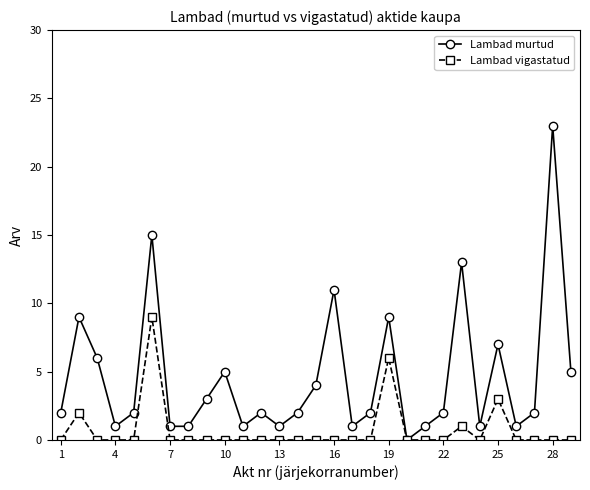

Reading left to right, what are all the values shown in this chart?

Lambad murtud: 2	9	6	1	2	15	1	1	3	5	1	2	1	2	4	11	1	2	9	0	1	2	13	1	7	1	2	23	5
Lambad vigastatud: 0	2	0	0	0	9	0	0	0	0	0	0	0	0	0	0	0	0	6	0	0	0	1	0	3	0	0	0	0